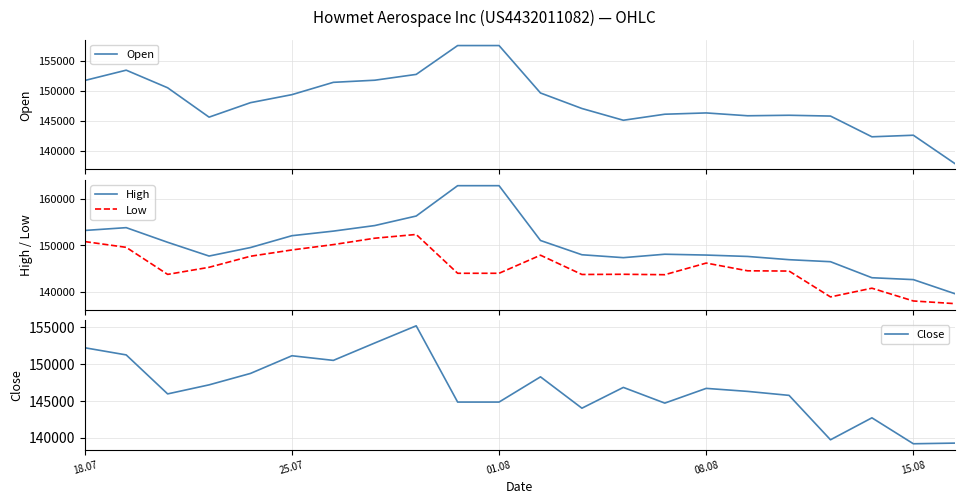

True or false: Low and High intersect in this chart.

False